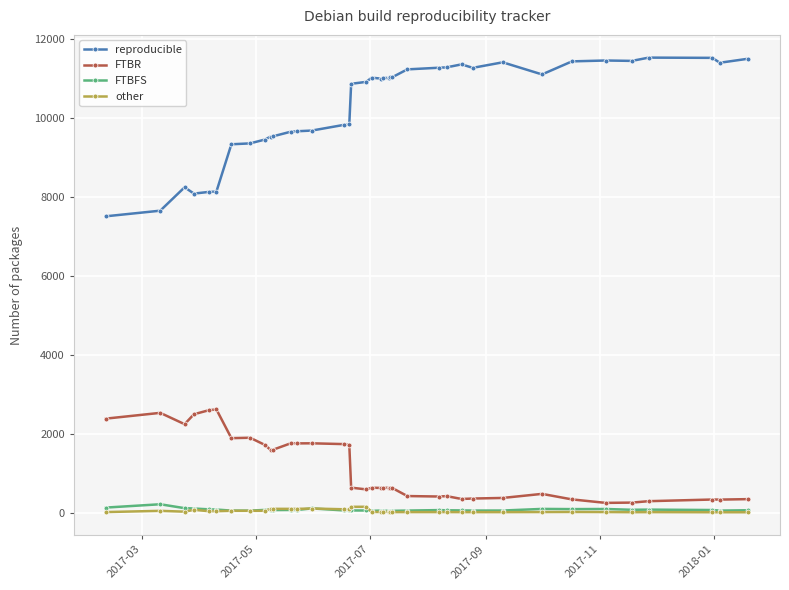

Does the chart display data point markers on the line(s)?

Yes